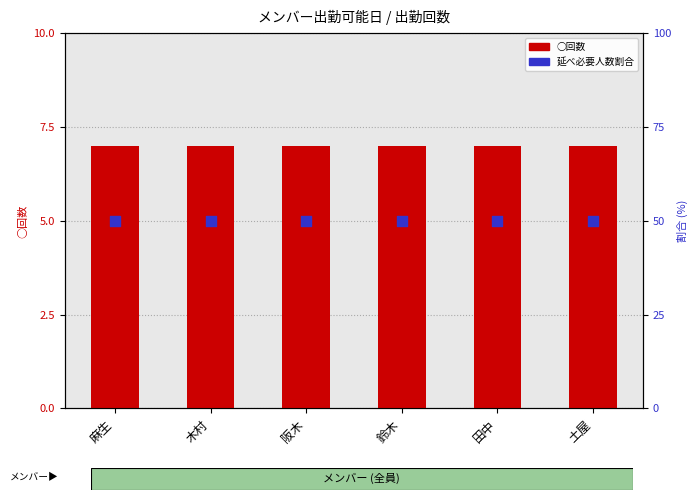

Which series has the largest Y range (max minus min)?

○回数